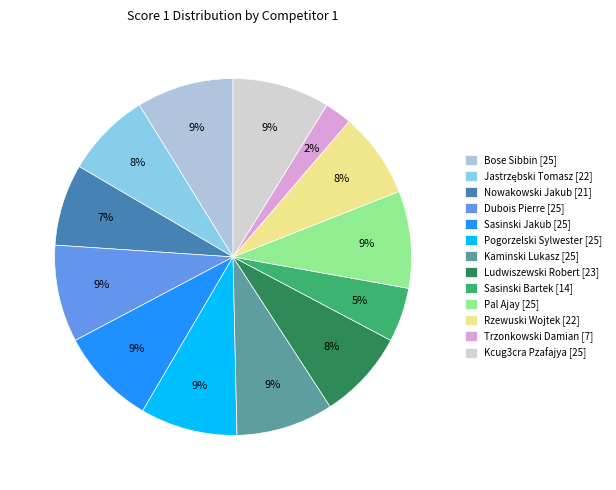

Which has a higher value, Pogorzelski Sylwester or Pal Ajay?

Pogorzelski Sylwester